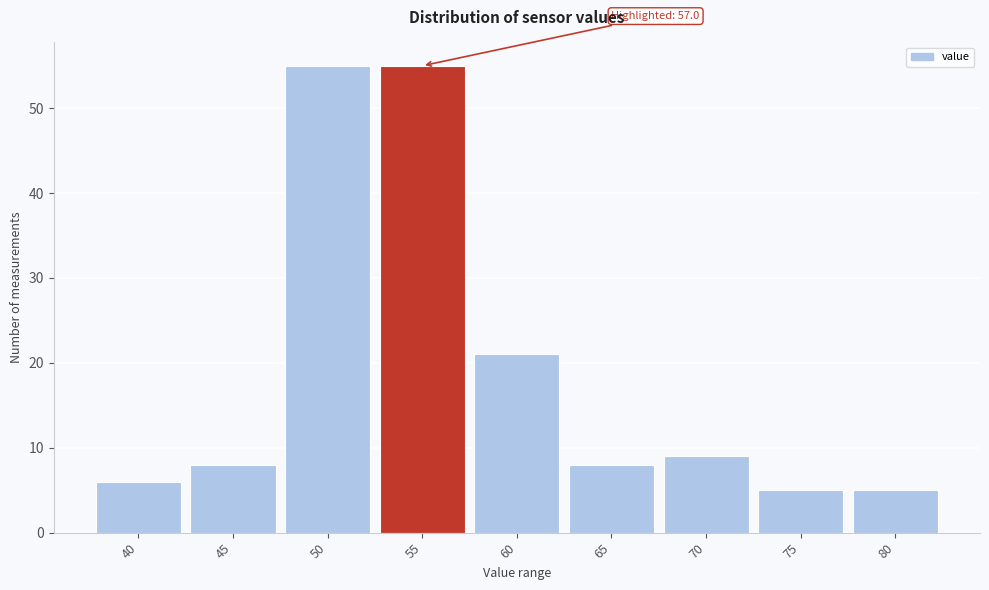

Reading right to left, list all the values displayed in this chart.

5	5	9	8	21	55	55	8	6